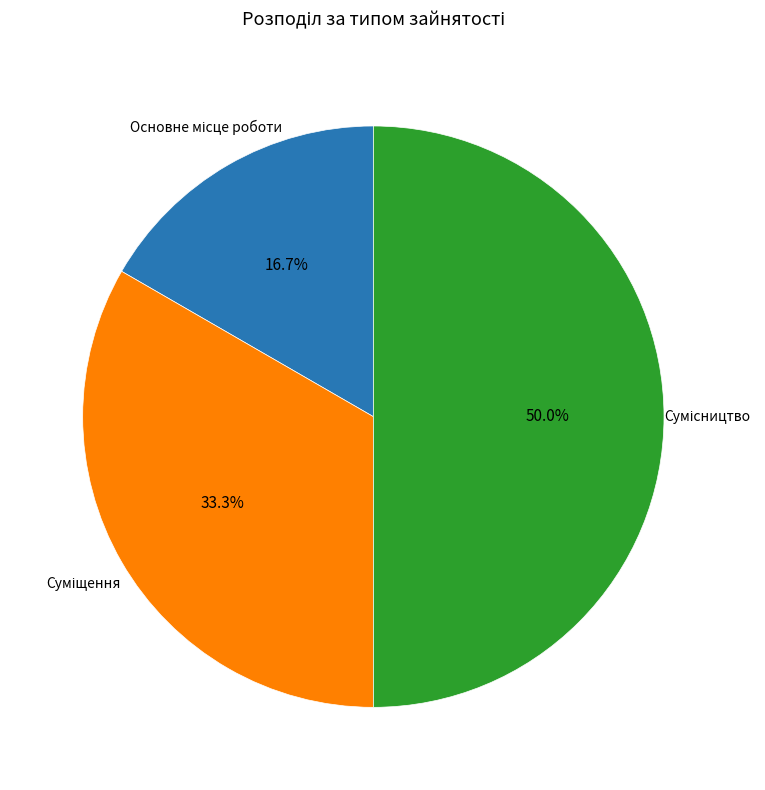

Count the number of slices in the pie.

3